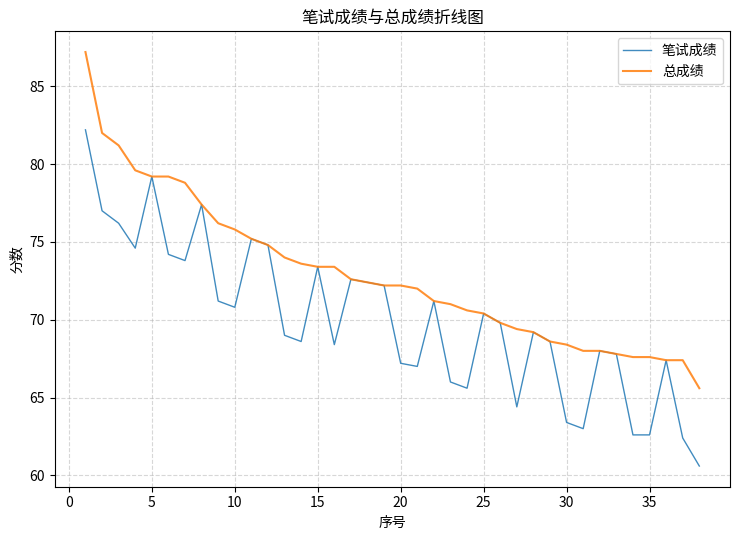

Reading left to right, transcribe all the data shown in this chart.

笔试成绩: 82.2	77.0	76.2	74.6	79.2	74.2	73.8	77.4	71.2	70.8	75.2	74.8	69.0	68.6	73.4	68.4	72.6	72.4	72.2	67.2	67.0	71.2	66.0	65.6	70.4	69.8	64.4	69.2	68.6	63.4	63.0	68.0	67.8	62.6	62.6	67.4	62.4	60.6
总成绩: 87.2	82.0	81.2	79.6	79.2	79.2	78.8	77.4	76.2	75.8	75.2	74.8	74.0	73.6	73.4	73.4	72.6	72.4	72.2	72.2	72.0	71.2	71.0	70.6	70.4	69.8	69.4	69.2	68.6	68.4	68.0	68.0	67.8	67.6	67.6	67.4	67.4	65.6